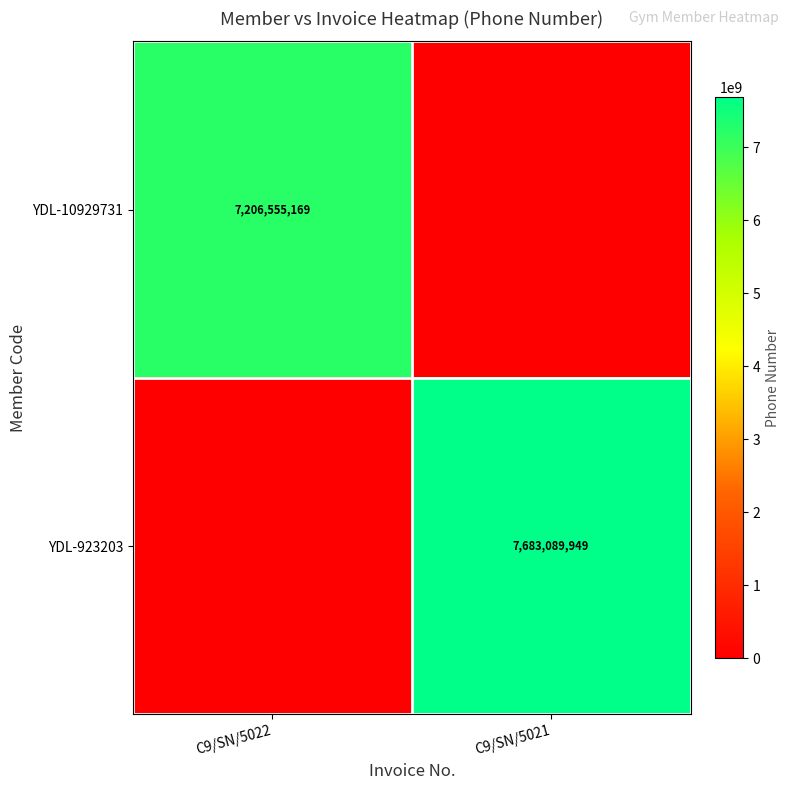

The YDL-10929731 series shows 3026870015 at C9/SN/5022. True or false?

False